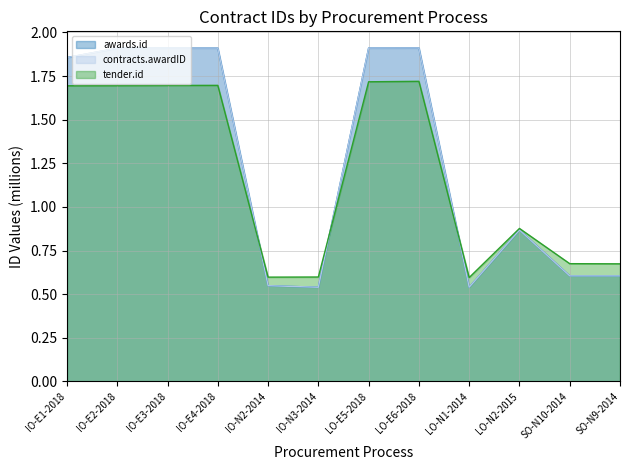

Where is the first local maximum for tender.id?

IO-E4-2018